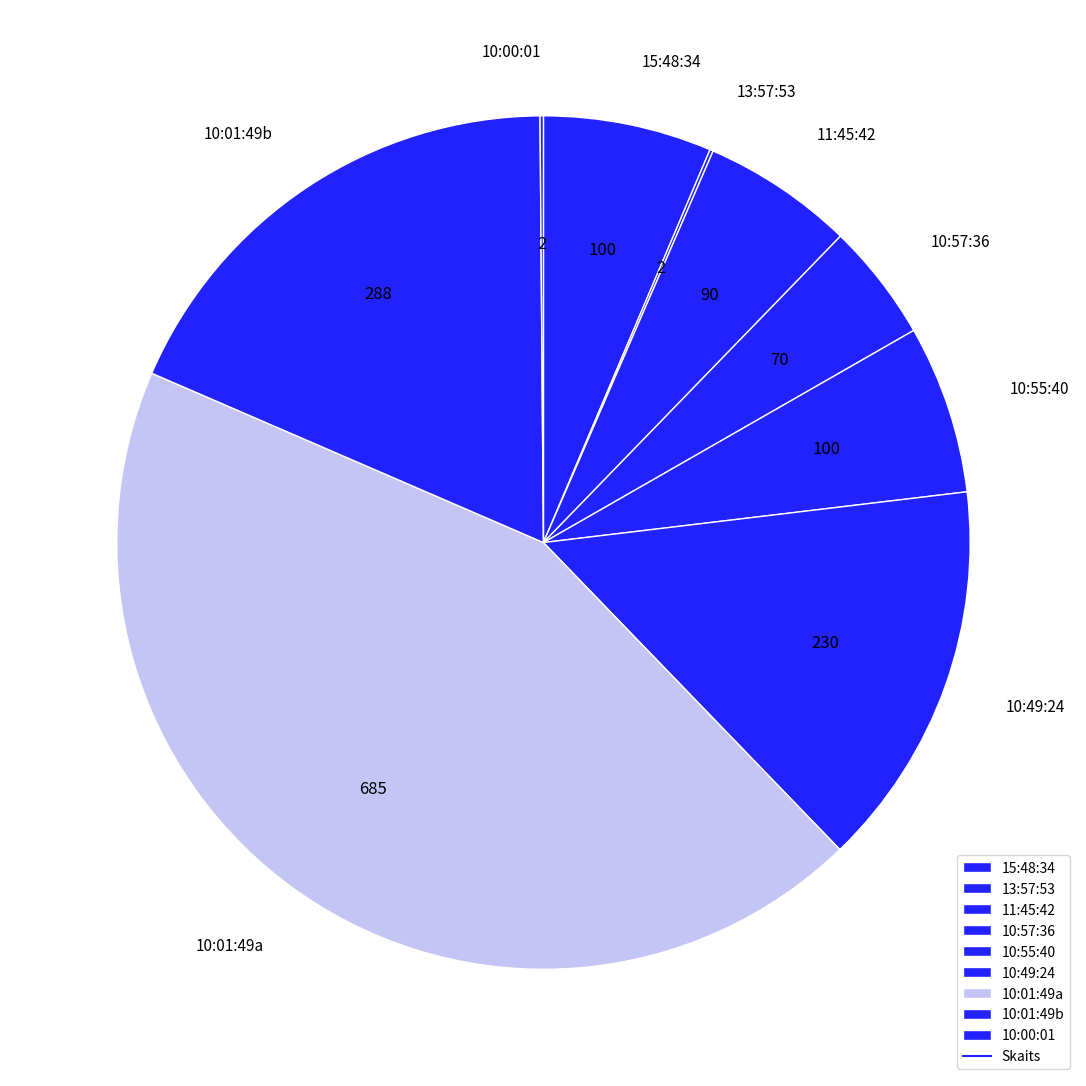

Is it true that 10:01:49a is 44% of the pie?

True